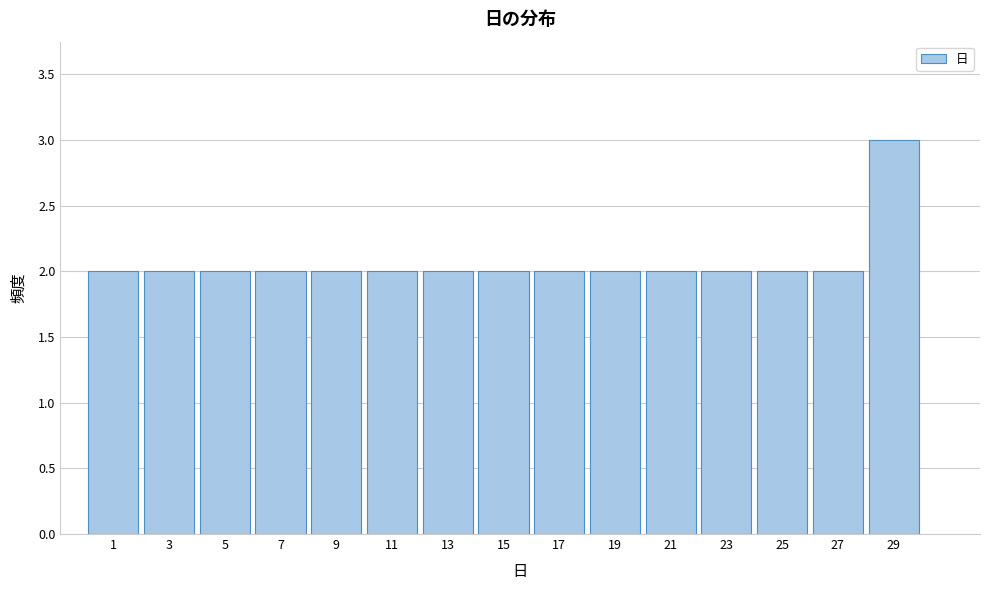

Reading left to right, extract all data points from this chart.

2	2	2	2	2	2	2	2	2	2	2	2	2	2	3